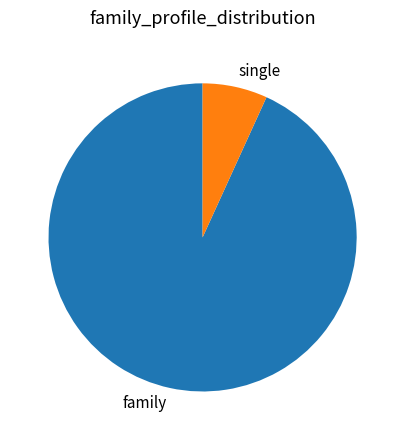

The family slice represents 93% of the pie. True or false?

True